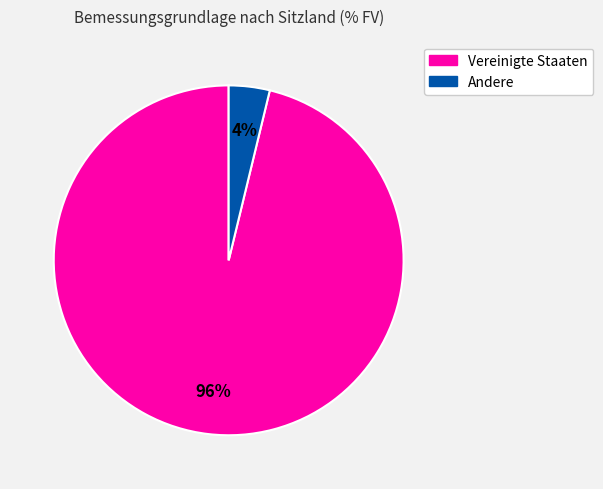

To the nearest percent, what is the average slice percentage?

50%